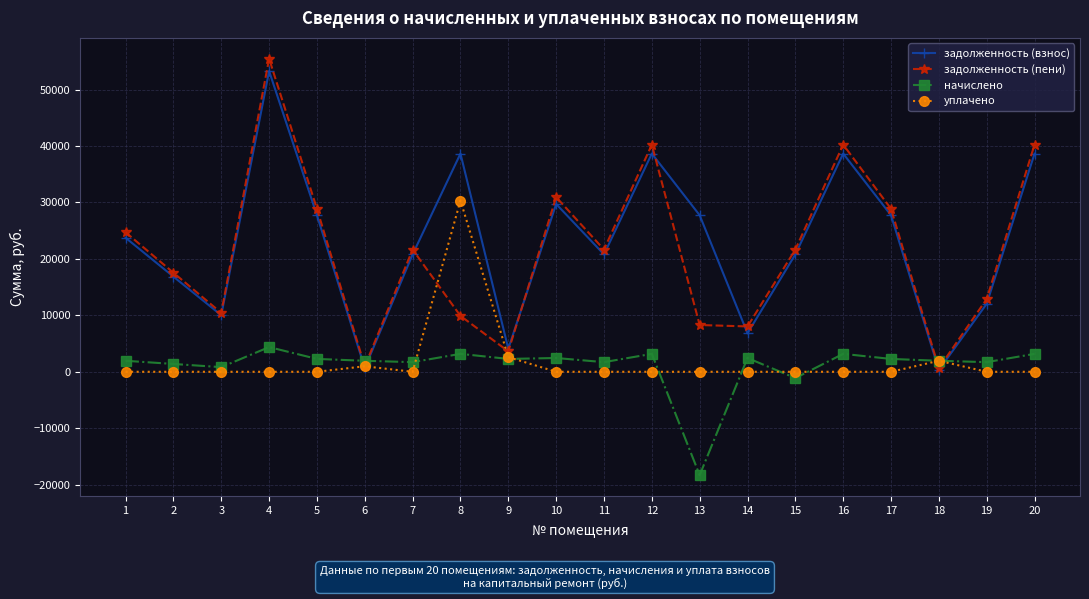

What is the average value of the уплачено series?

1793.0